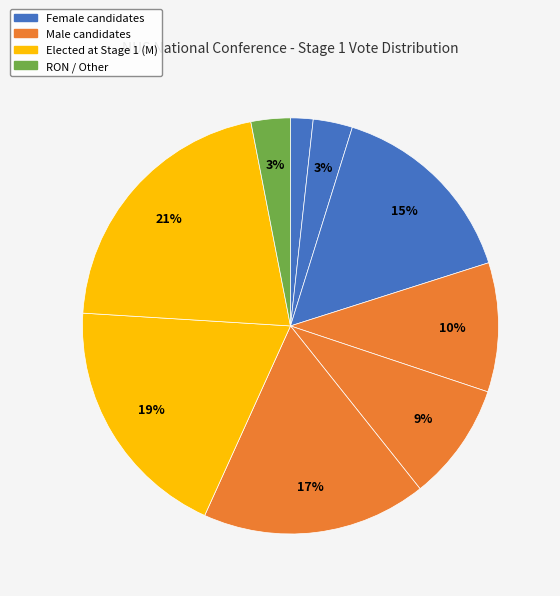

Is there any slice that represents more than half of the pie?

No